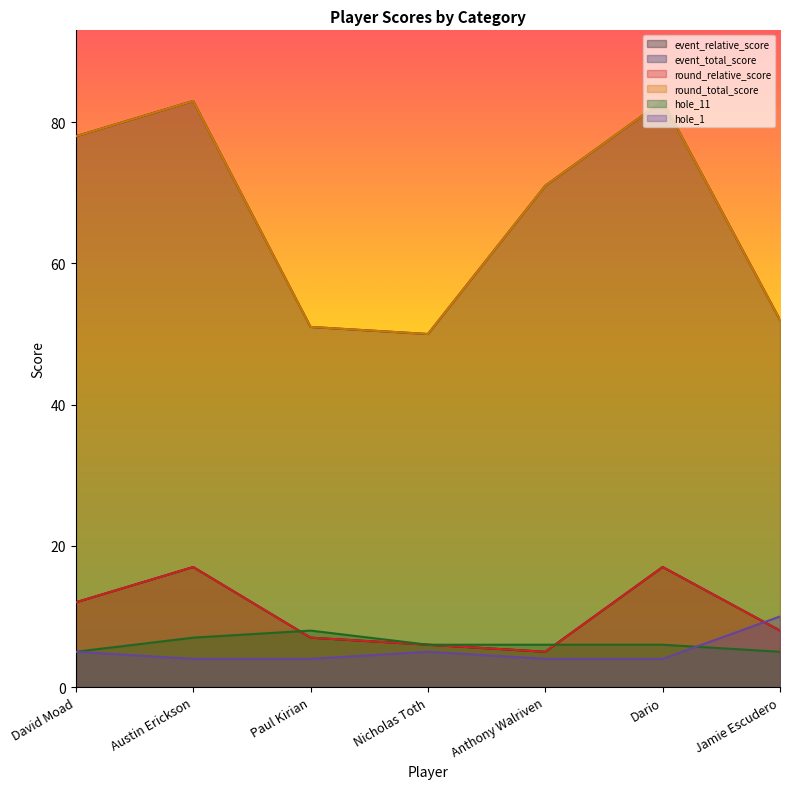

True or false: round_relative_score has more than 0 points higher than both neighbors.

True